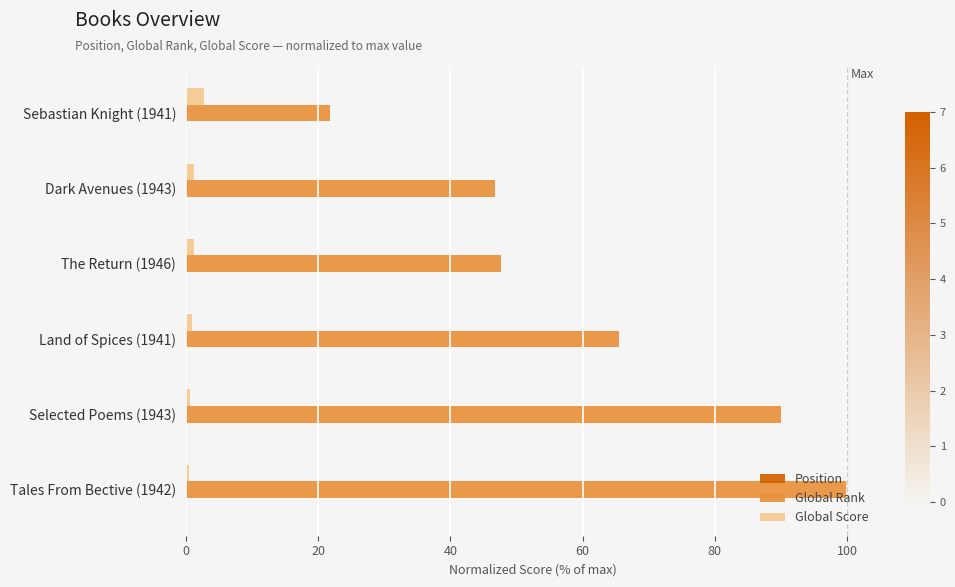

The Global Score series shows 2.8 at Sebastian Knight (1941). True or false?

True